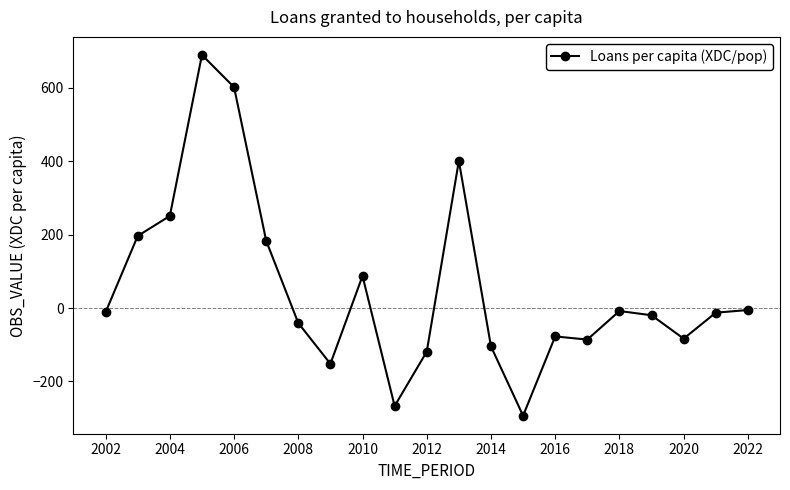

True or false: the data has more than 0 interior local peaks.

True